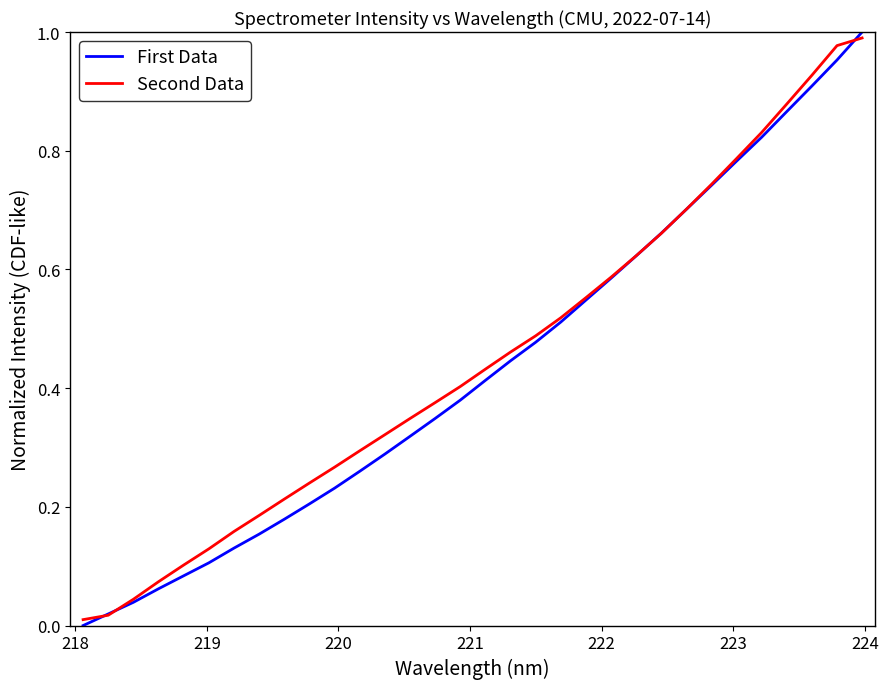

How many lines are shown in the chart?

2